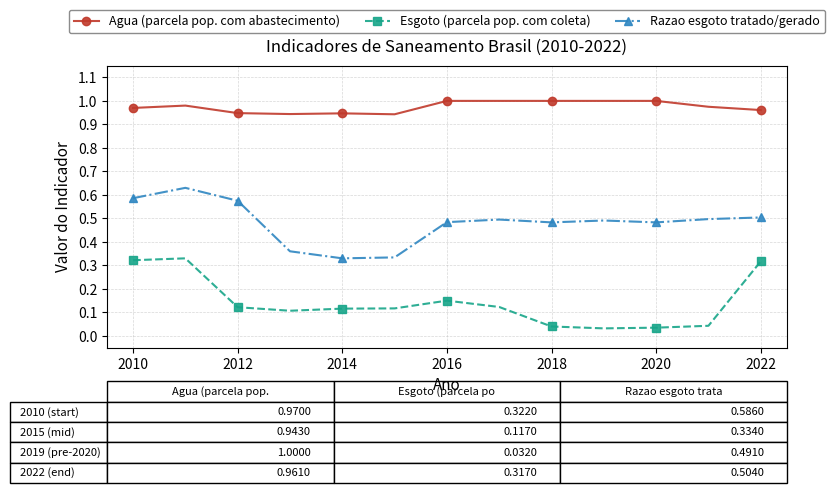

At how many categories does at least one series exceed 0?

13